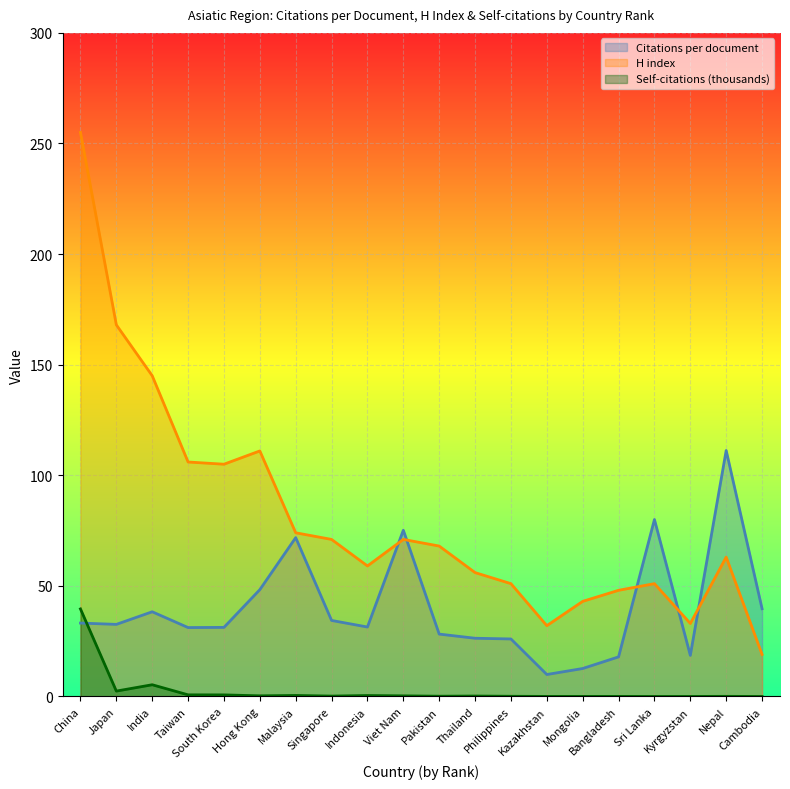

At which category does the chart reach its minimum across all series?

Cambodia